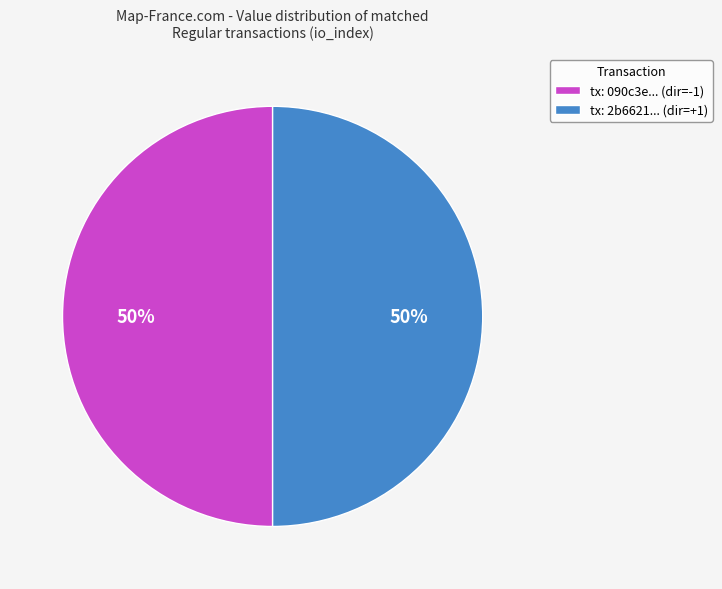

To the nearest percent, what percentage of the pie is tx: 090c3e... (dir=-1)?

50%